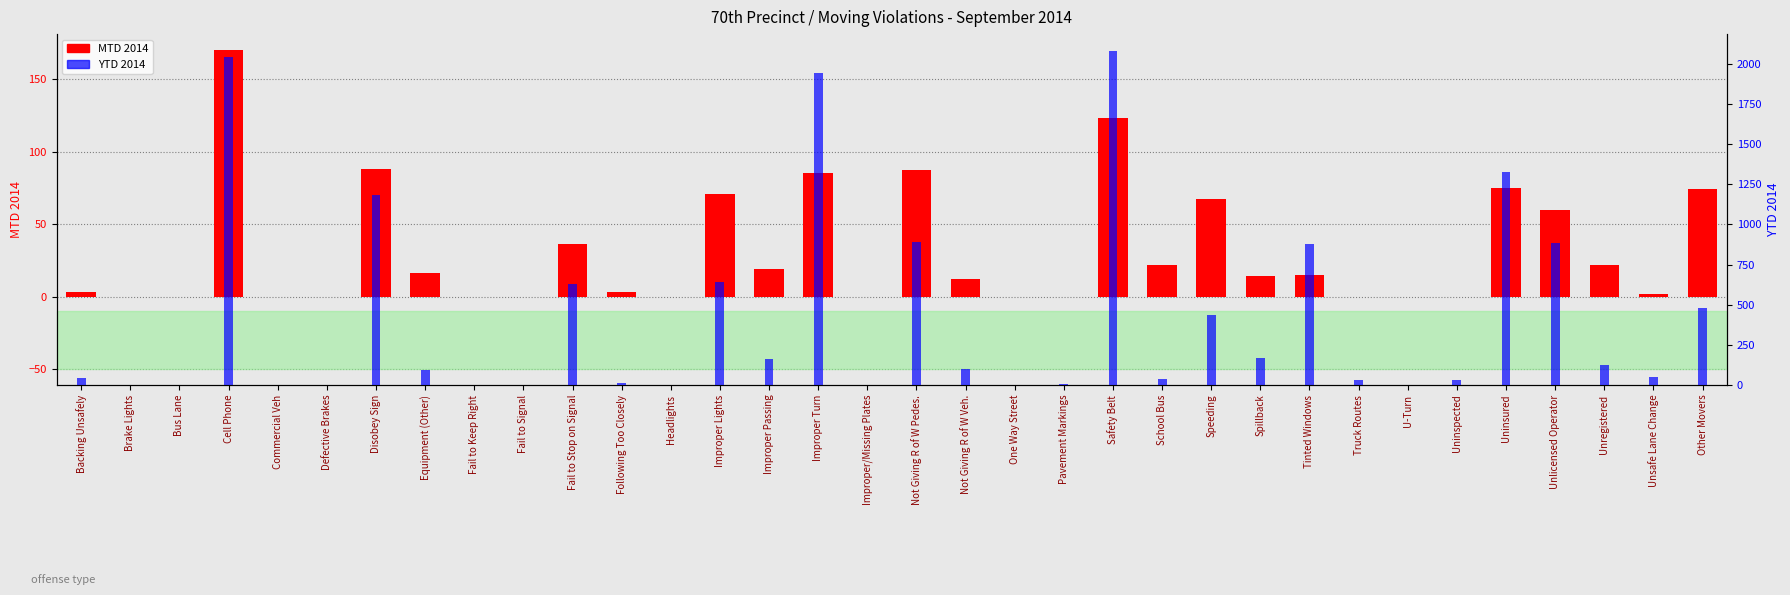

Count the number of categories in the chart.

34